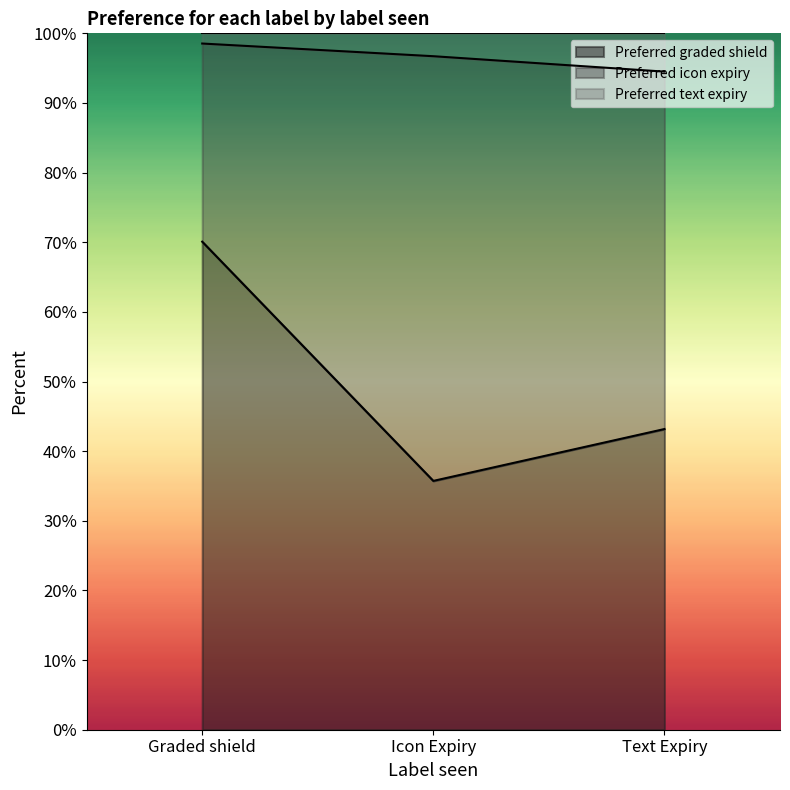

What is the label of the 3rd point from the left?

Text Expiry